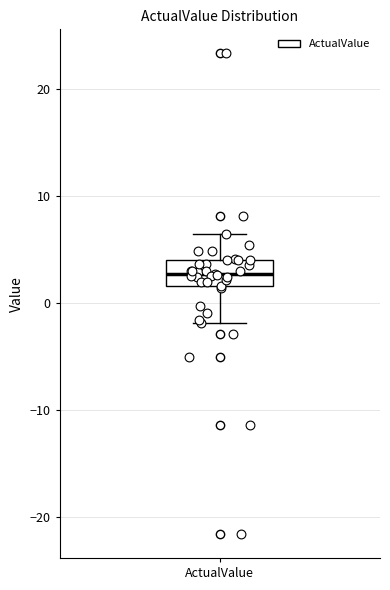

Read this box plot against the y-axis: the position of the median line, the range covered by the box, and the ends of both whiskers. The values are not printed on the chart, so give them approximately, as read against the axis.

median 3, box 2 to 4, whiskers -2 to 6